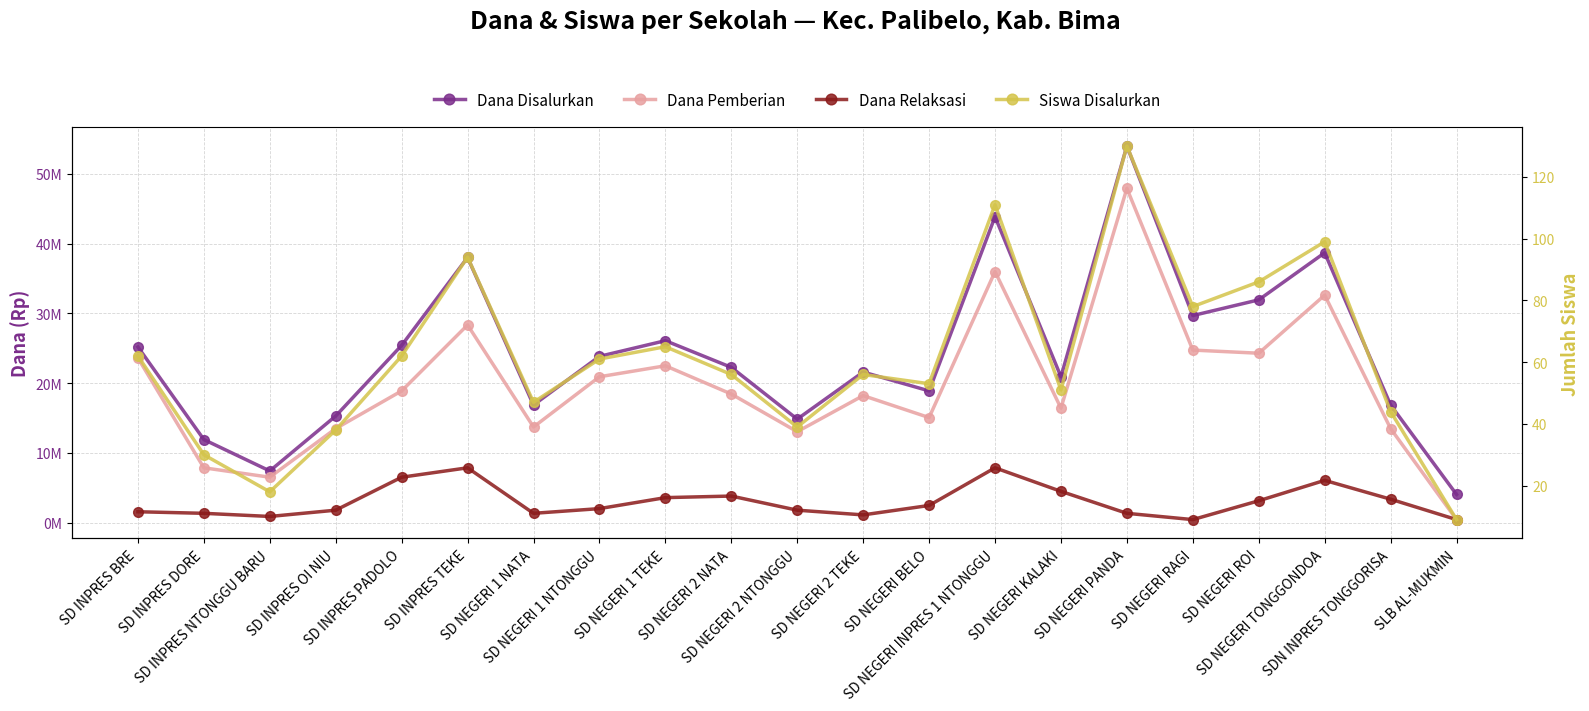

Which series changed the most between SD INPRES BRE and SD INPRES PADOLO?

Dana Relaksasi